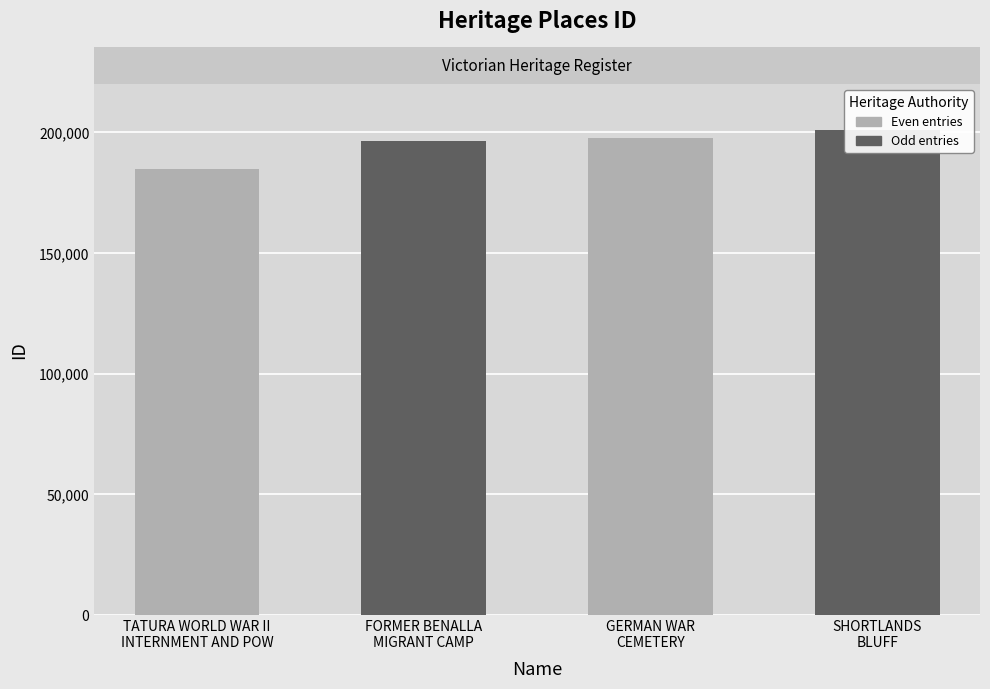

Reading right to left, extract all data points from this chart.

200972	197542	196487	184631